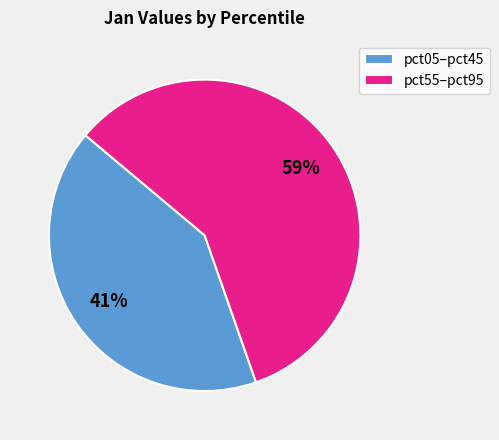

Does any single category account for the majority?

Yes